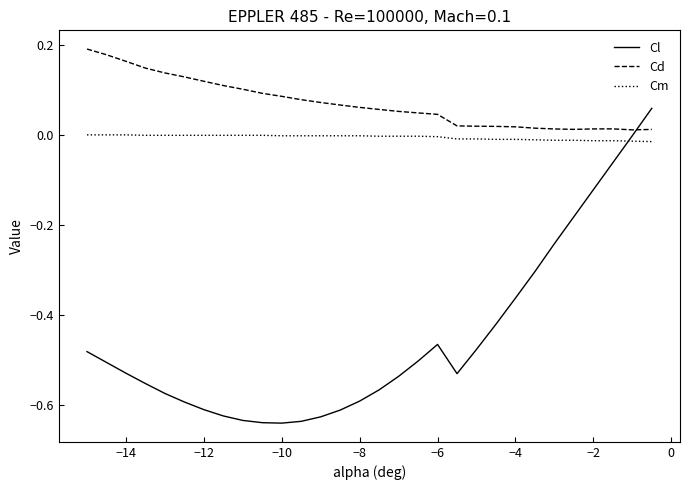

How many series are shown in this chart?

3